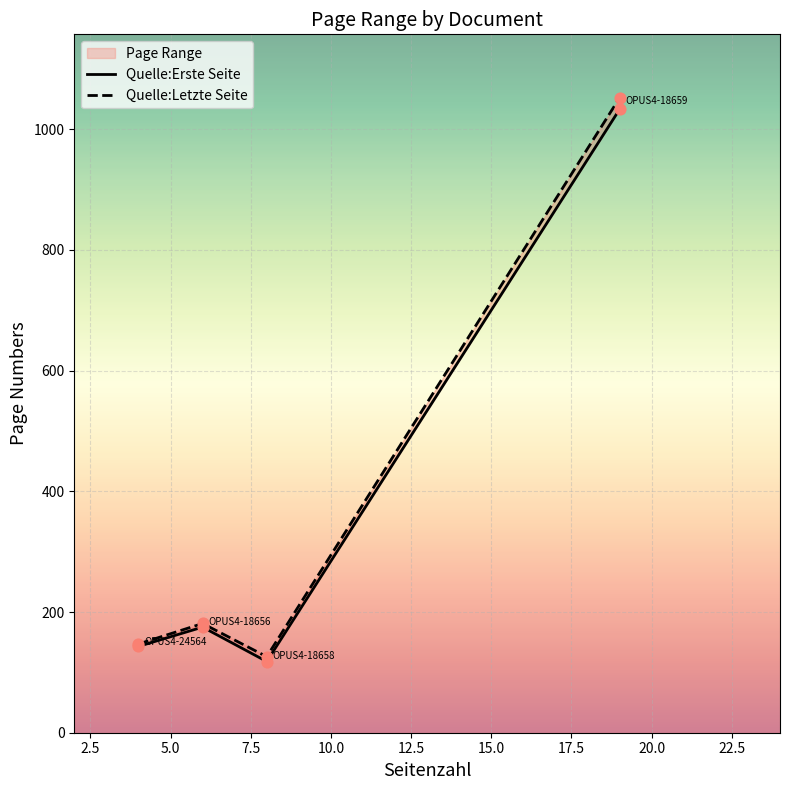

Which series reaches the minimum Y coordinate?

Quelle:Erste Seite